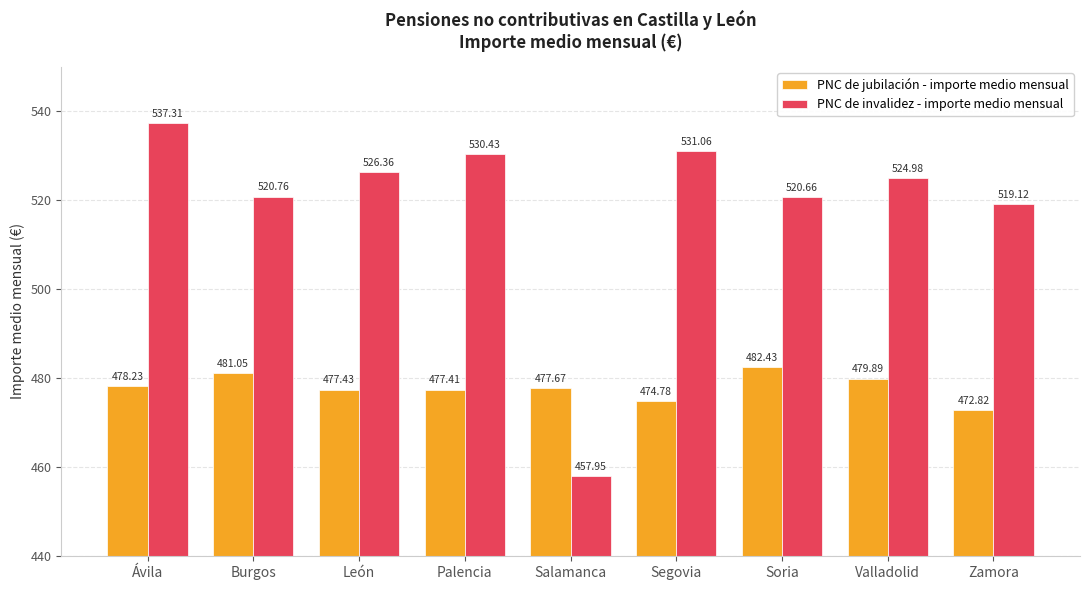

The PNC de jubilación - importe medio mensual series shows 477.4 at León. True or false?

True